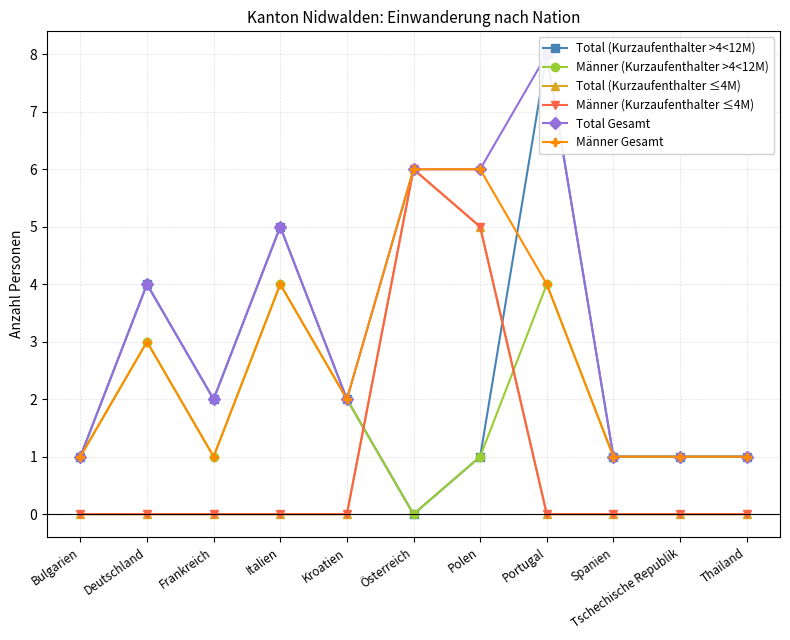

What is the value of the Männer (Kurzaufenthalter ≤4M) point at the 6th from the left?

6